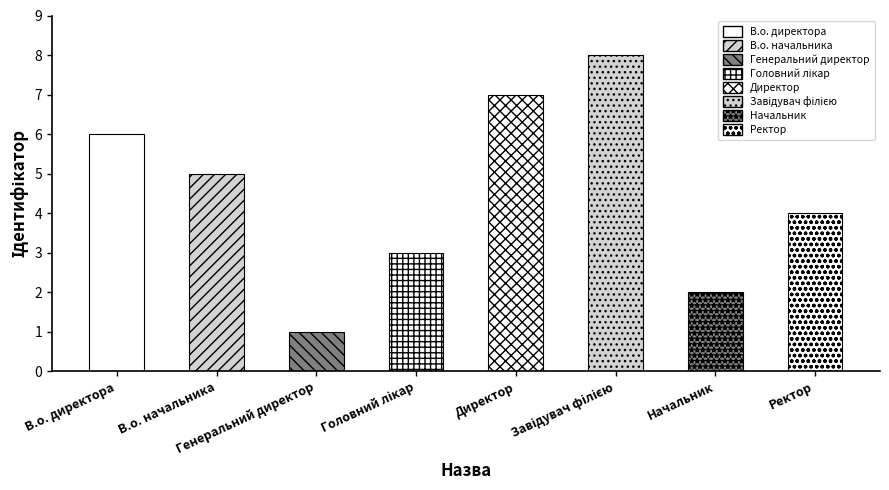

Reading left to right, what are all the values shown in this chart?

В.о. директора=6	В.о. начальника=5	Генеральний директор=1	Головний лікар=3	Директор=7	Завідувач філією=8	Начальник=2	Ректор=4